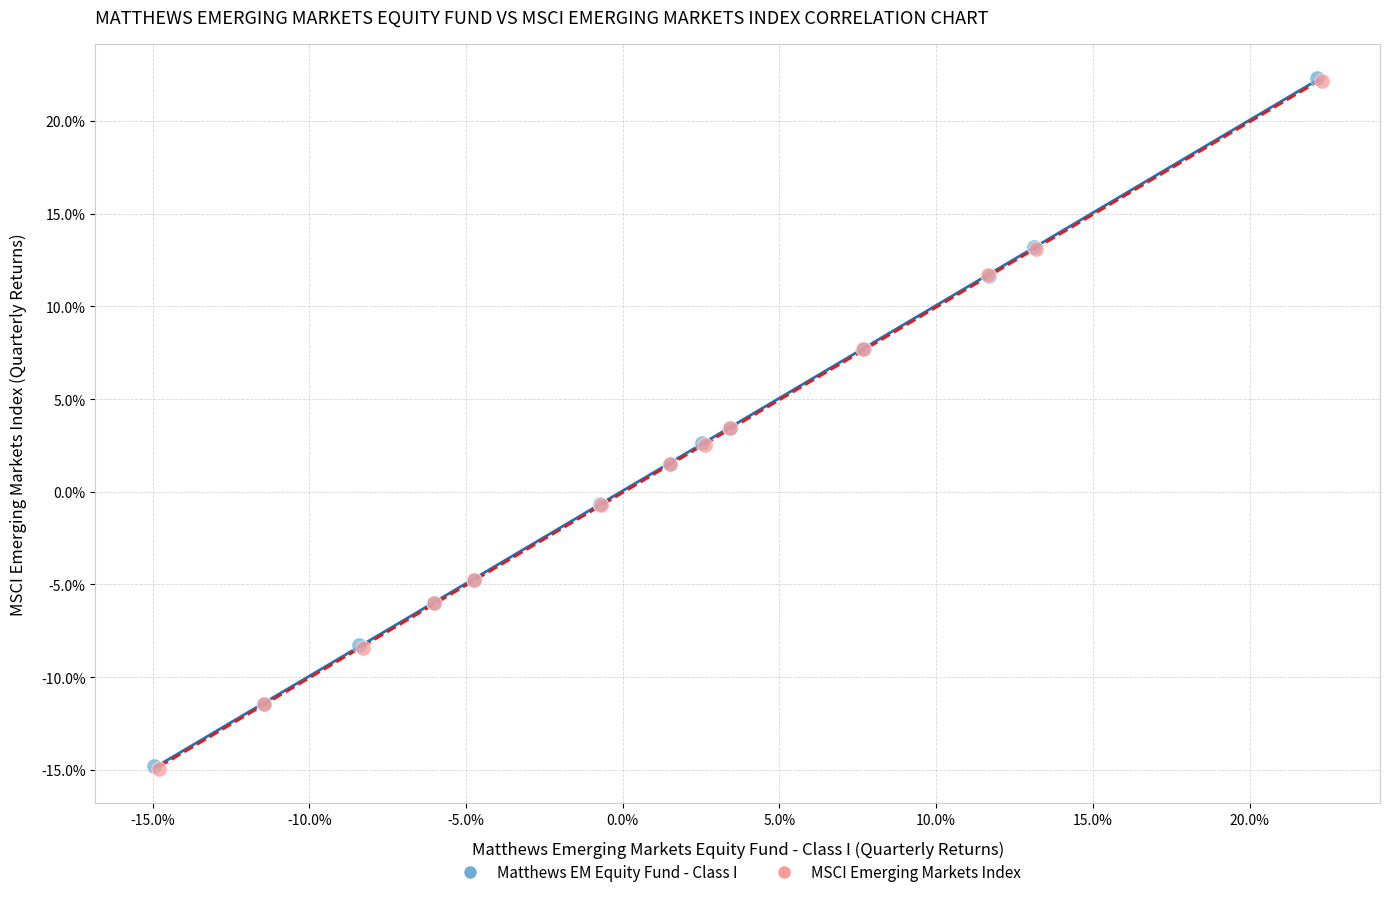

What are all the series names shown in the legend?

Matthews EM Equity Fund - Class I, MSCI Emerging Markets Index